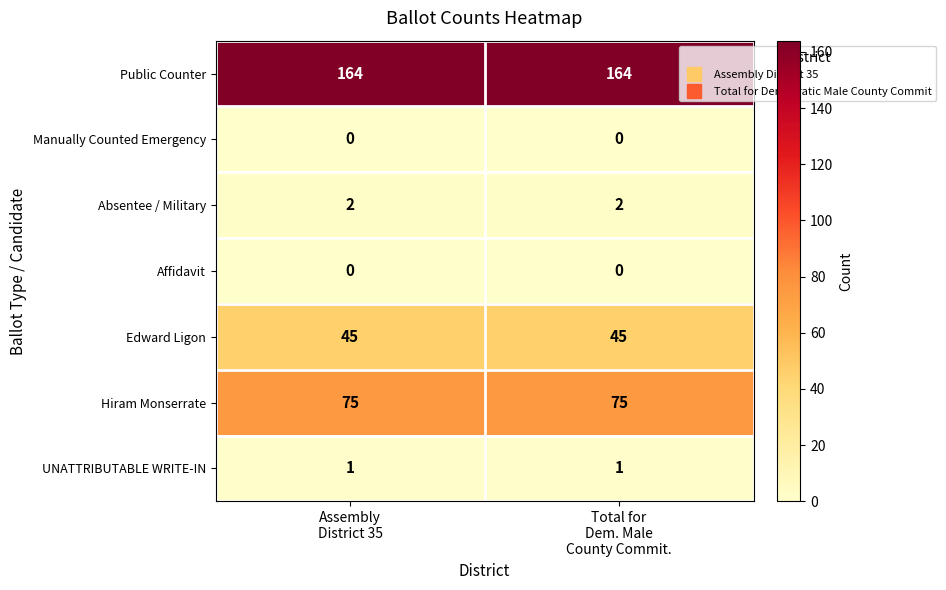

Which series has the largest total across all categories?

Public Counter